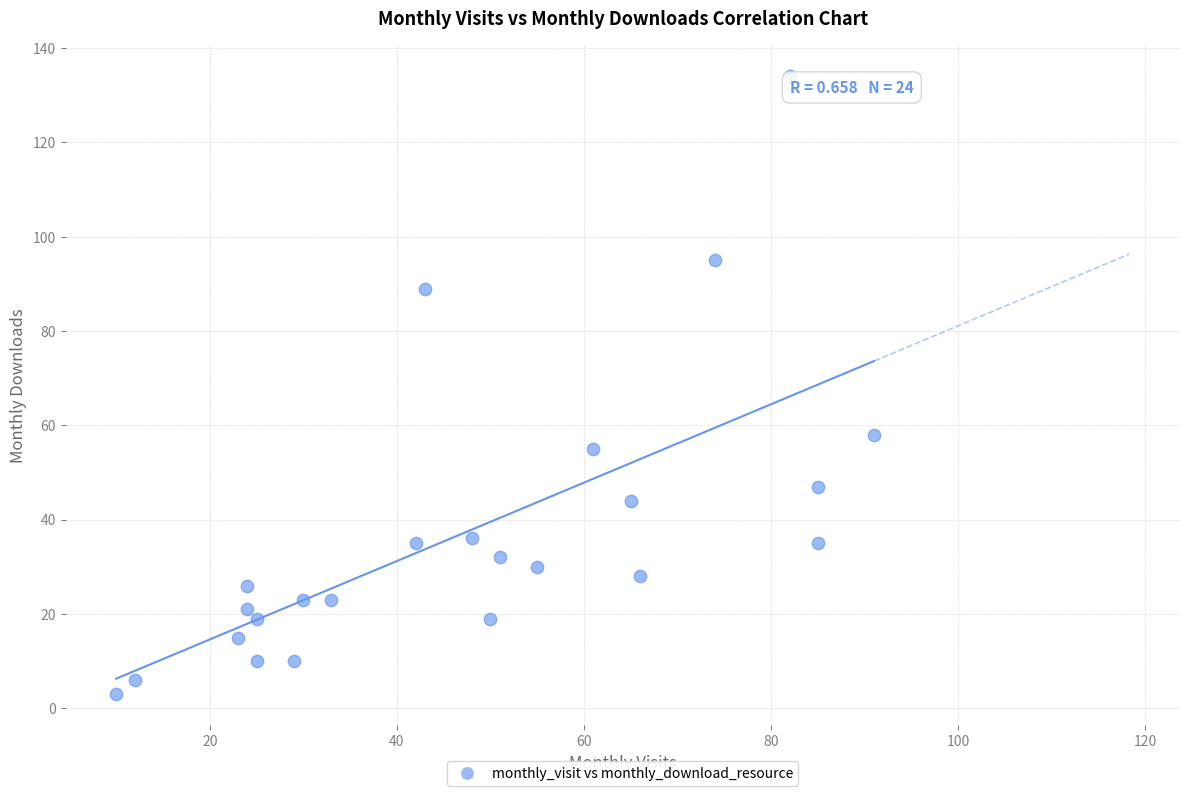

What is the range of Y values (max minus min)?

131